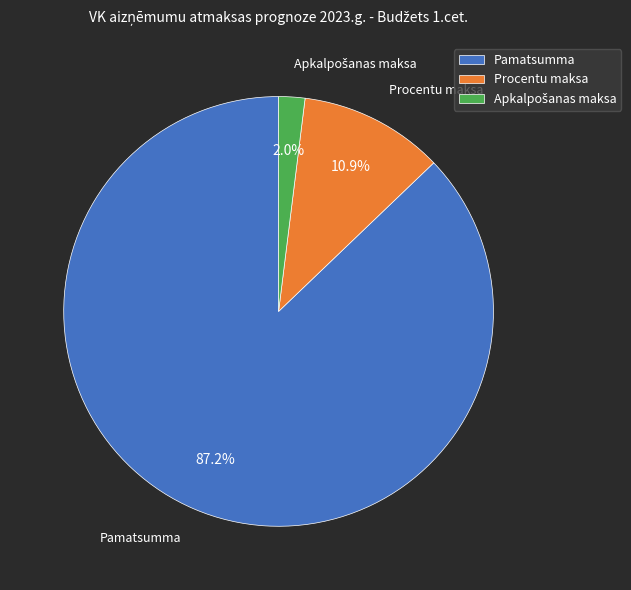

What is the total percentage of Pamatsumma and Procentu maksa?

98.0%